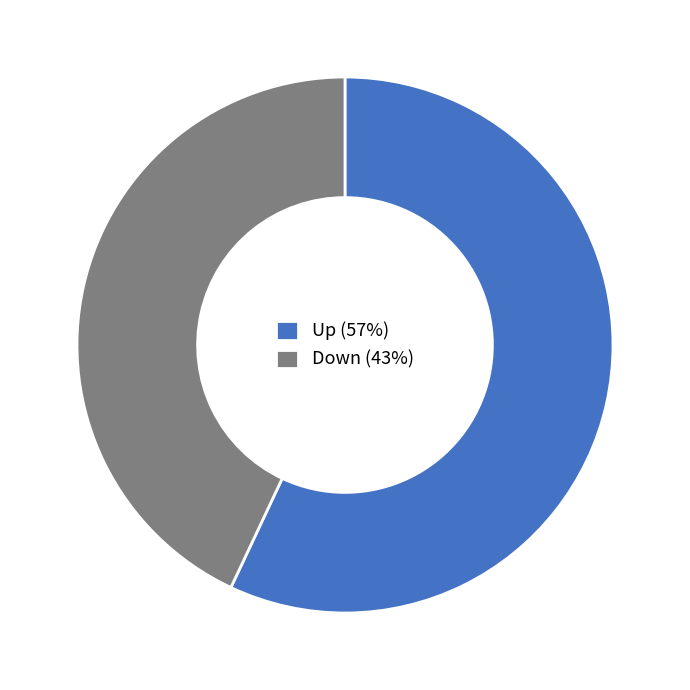

Which slice represents more than half of the pie?

Up